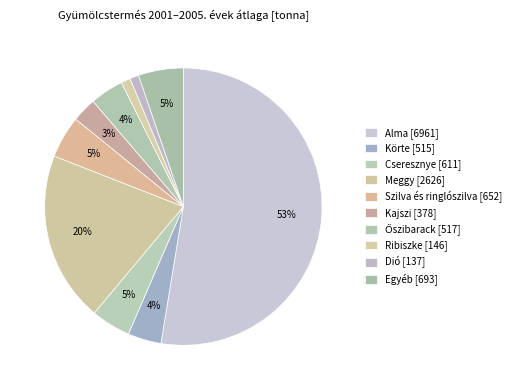

How many slices are in this pie chart?

10